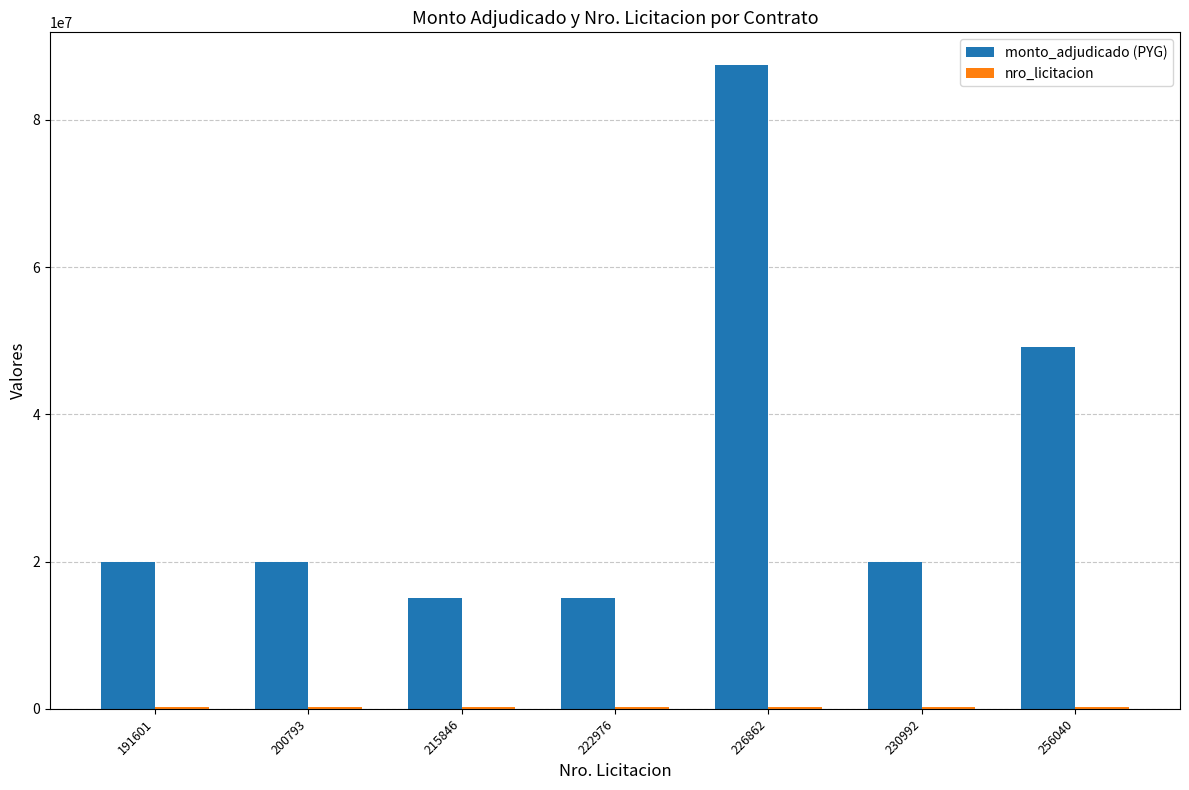

The value of monto_adjudicado (PYG) at 256040 is 49185000. True or false?

True